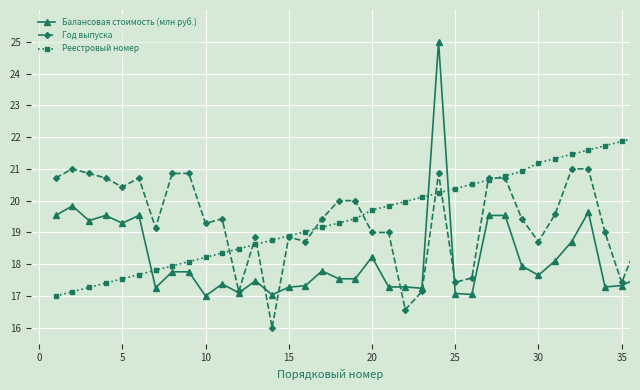

How many distinct data groups are displayed?

3